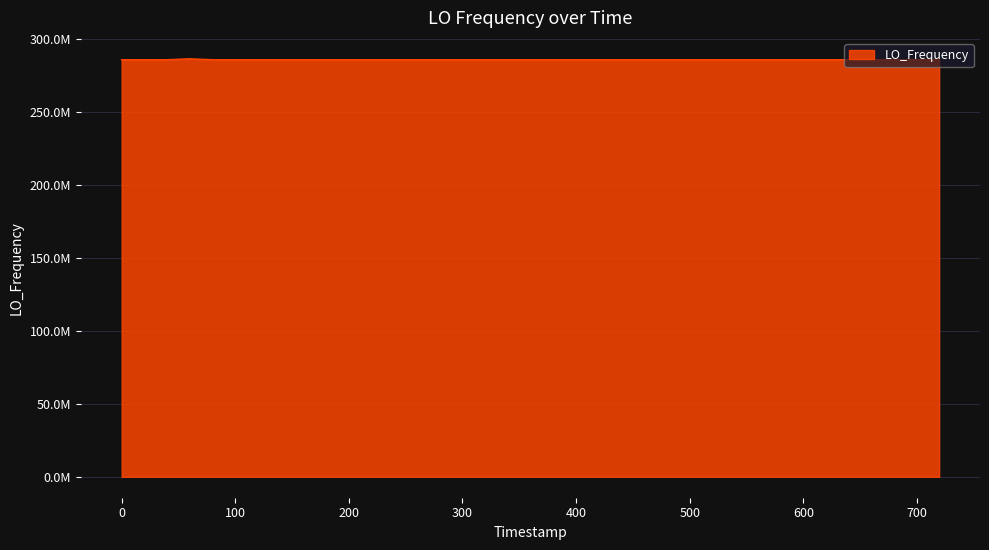

Does the chart have visible grid lines?

Yes